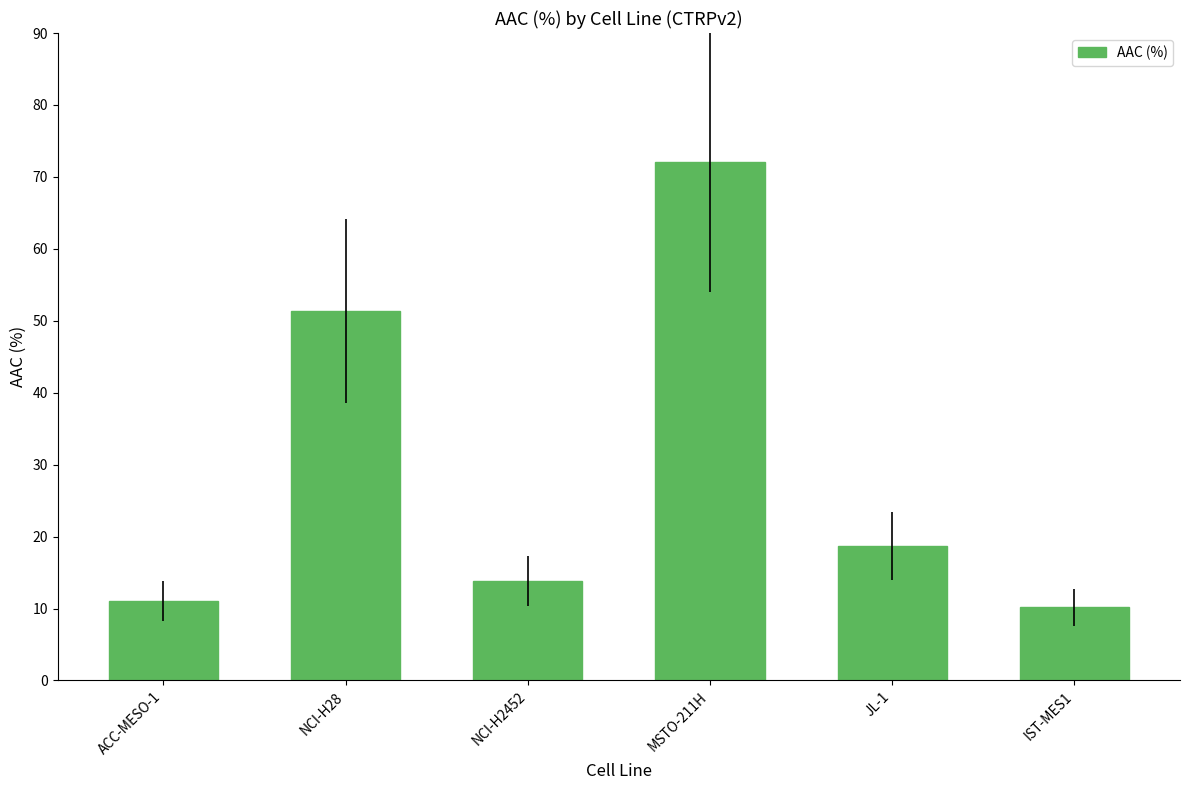

The chart shows a value of 98.8 at MSTO-211H. True or false?

False